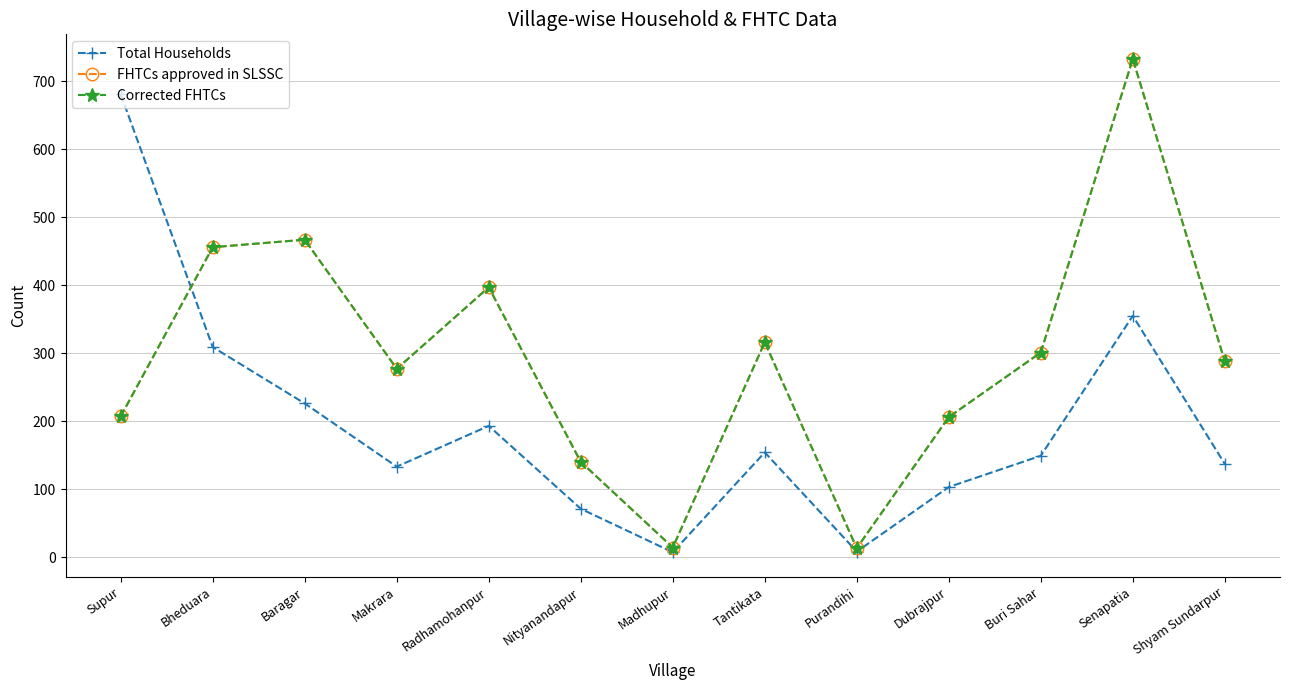

Is this an area chart (filled region under the line)?

No